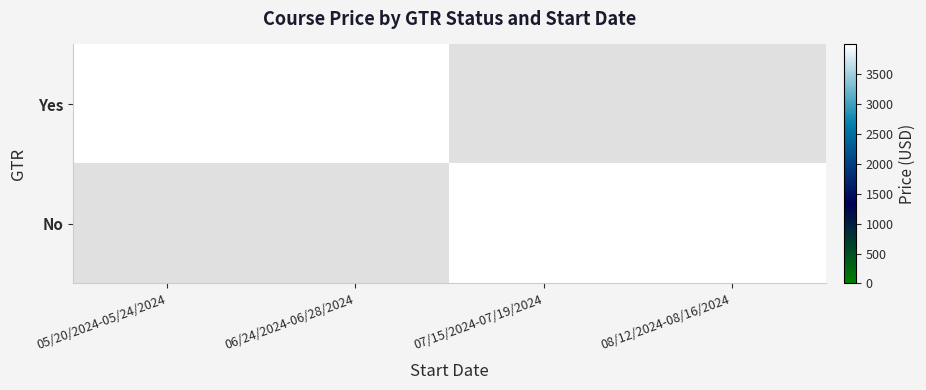

The No series shows 6485 at 08/12/2024-08/16/2024. True or false?

False